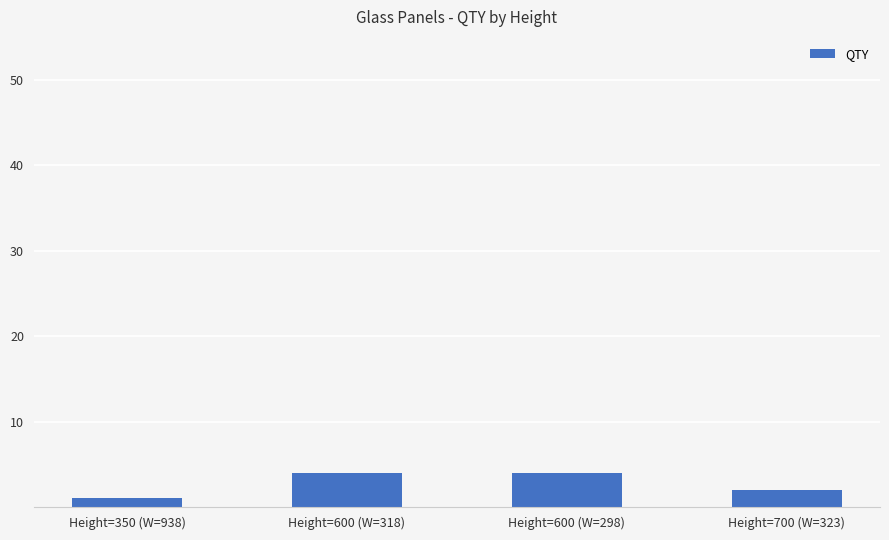

What is the sum of all values?

11